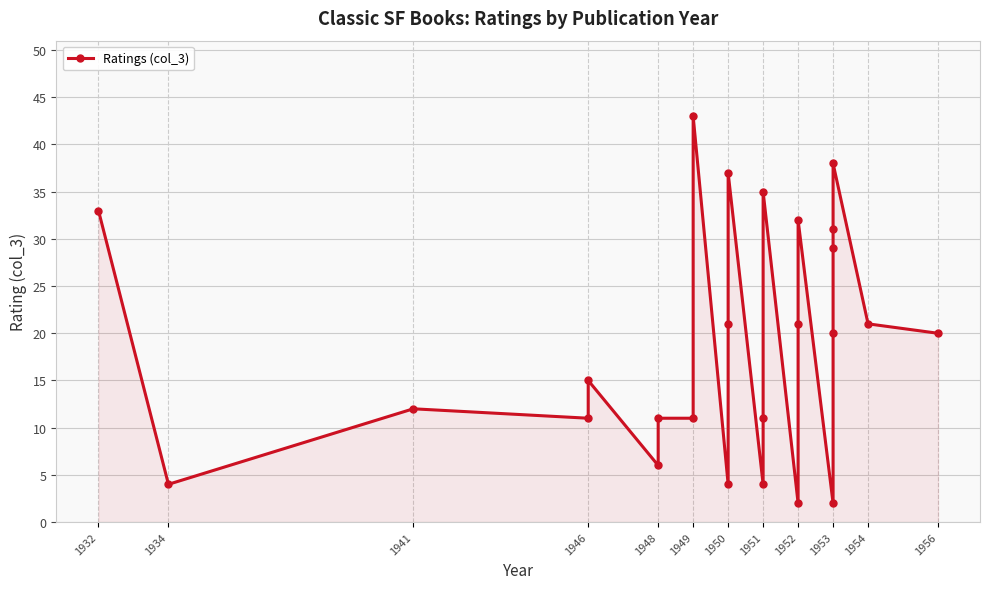

True or false: the data shows 2 at 1934.

False